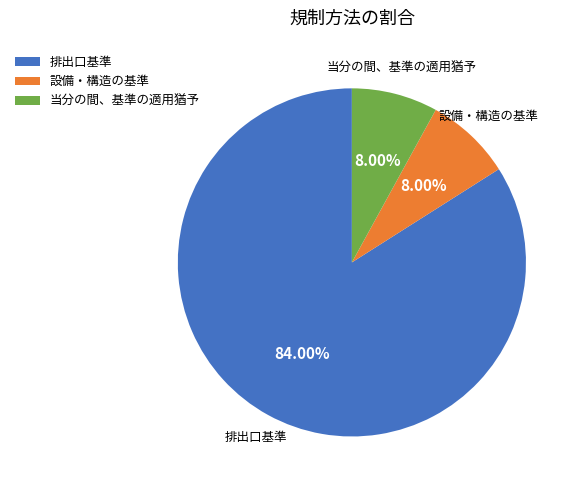

What portion of the pie excludes 設備・構造の基準?

92.0%